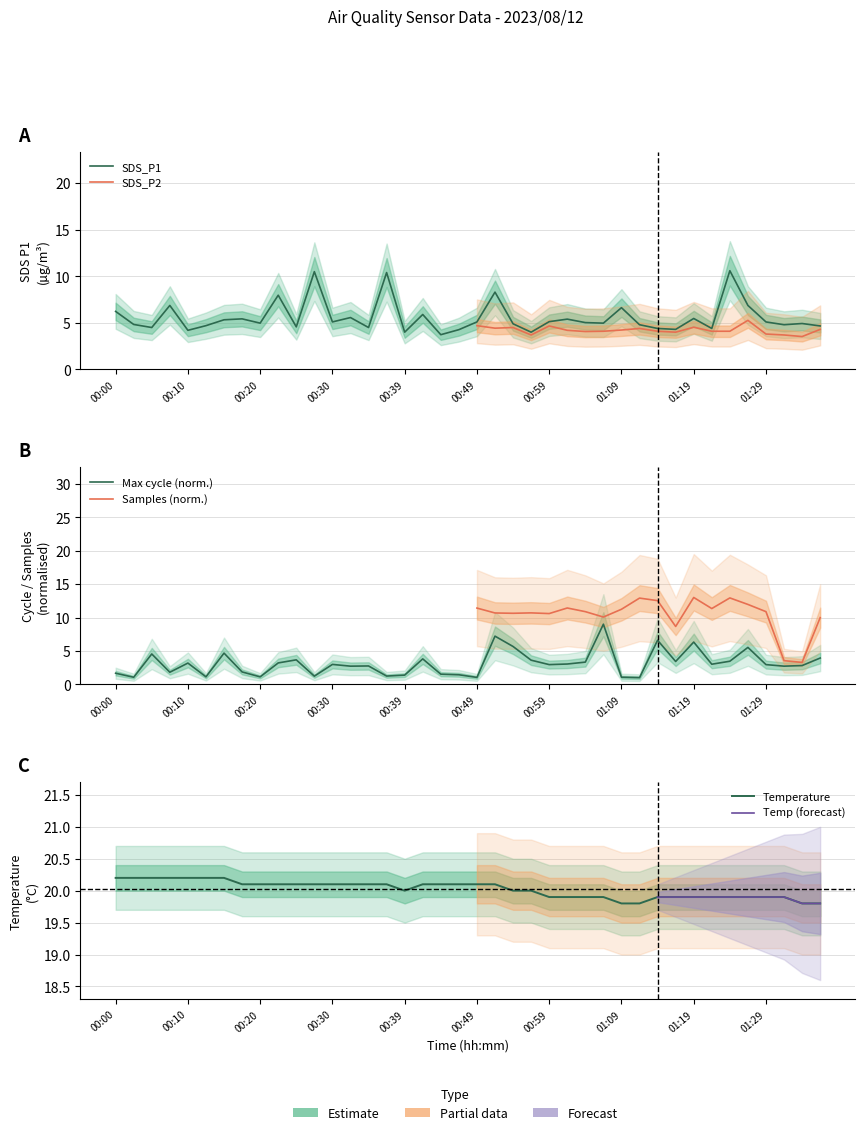

What is the difference between the maximum and minimum values in the SDS_P1 series?

6.9